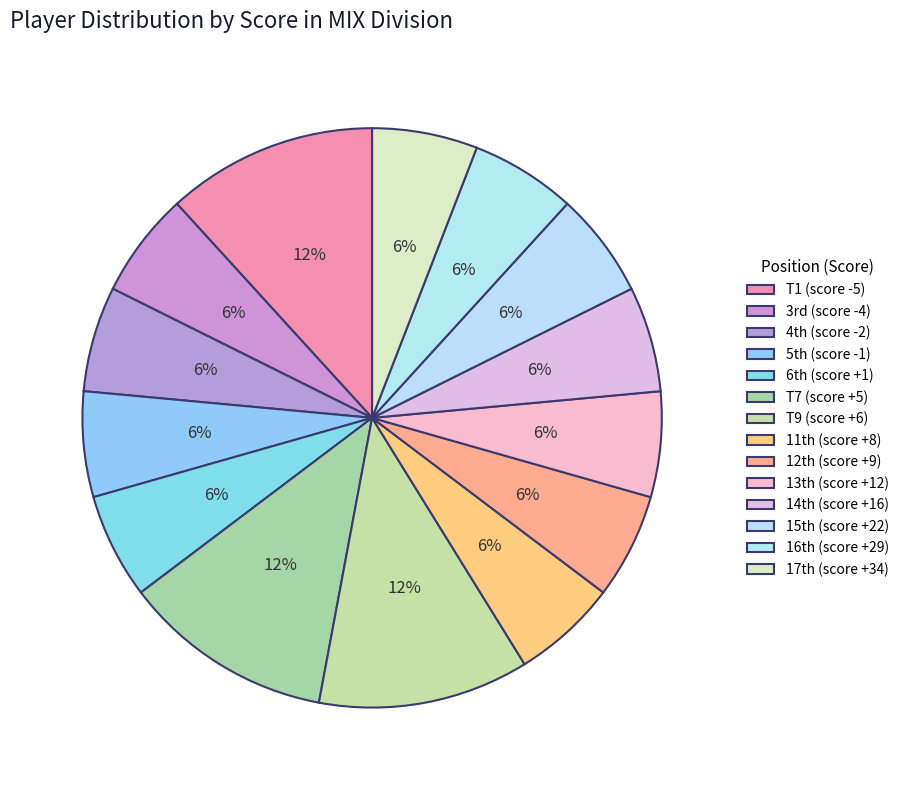

How many slices are in this pie chart?

14